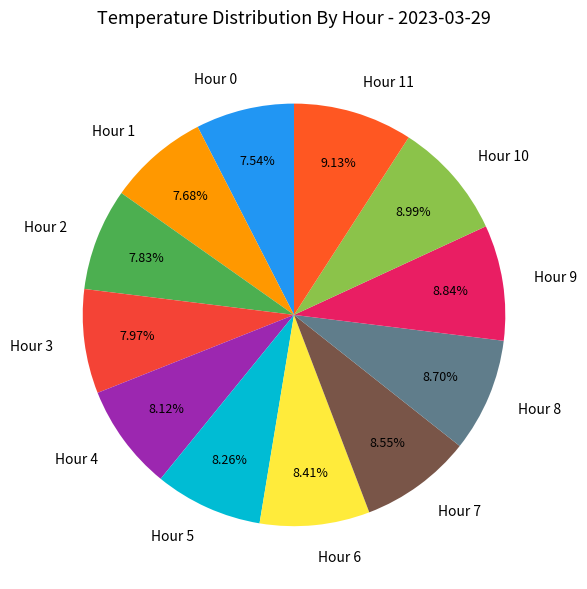

What is the total percentage of Hour 9 and Hour 4?

17.0%